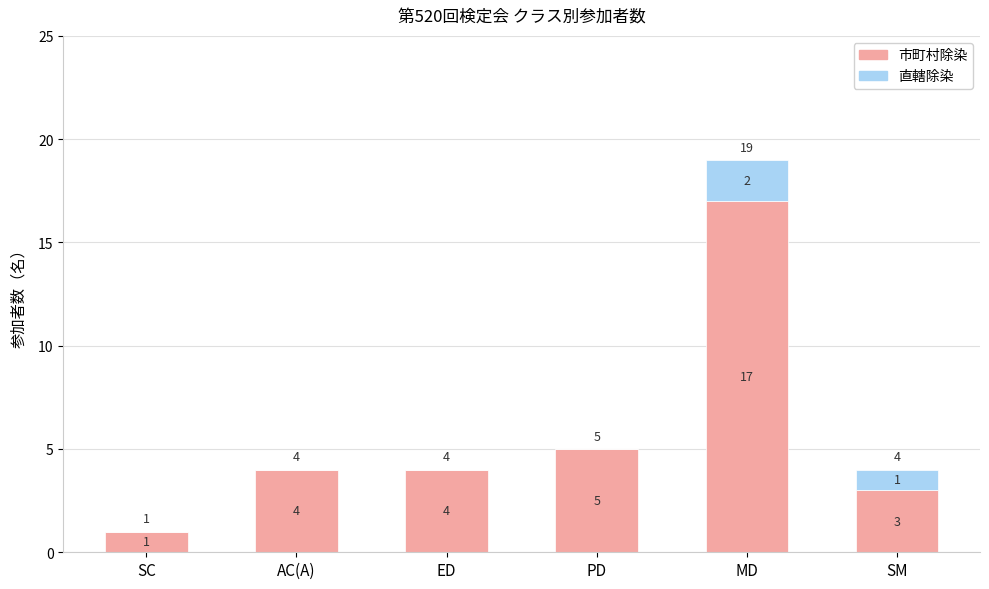

What is the sum of all 市町村除染 values?

34